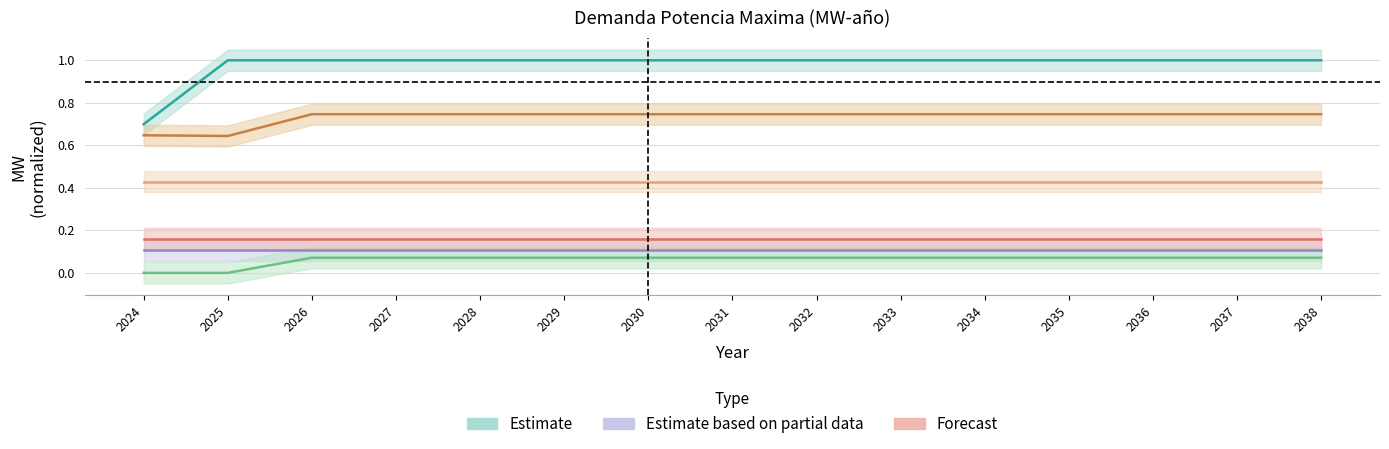

True or false: San Fernando and Argos Tolcementos cross at least once.

False